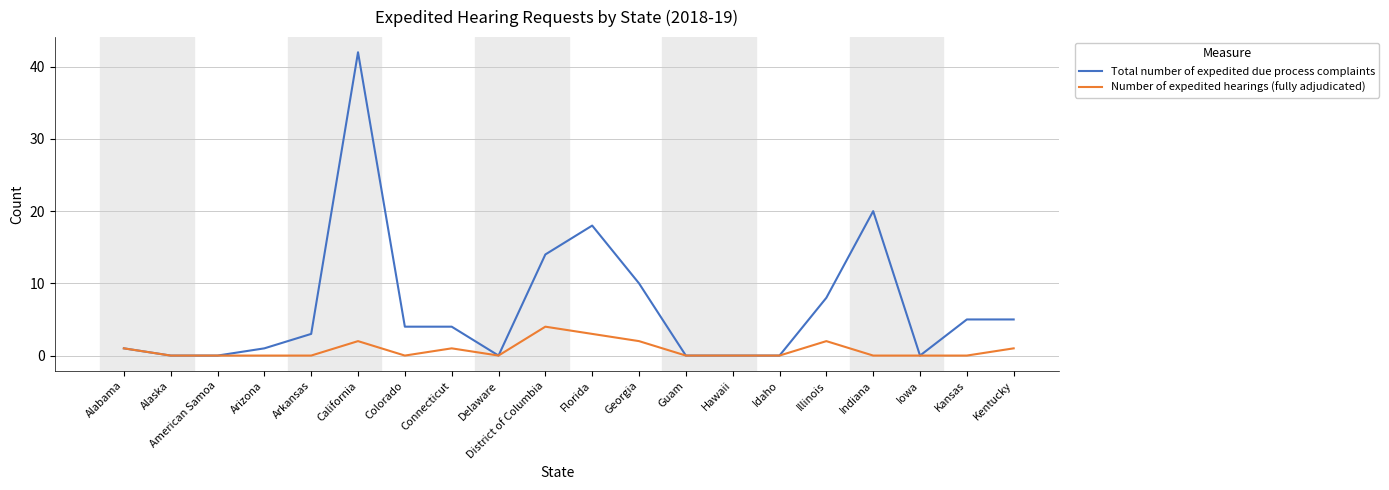

Rank the series by their maximum value, from lowest to highest.

Number of expedited hearings (fully adjudicated), Total number of expedited due process complaints